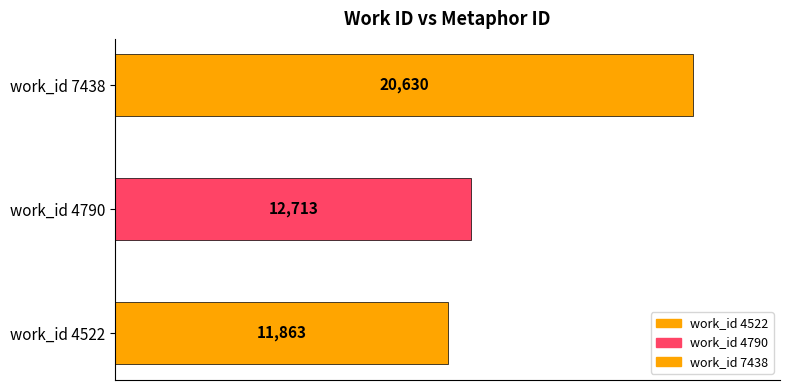

Rank the categories by value from lowest to highest.

4522, 4790, 7438